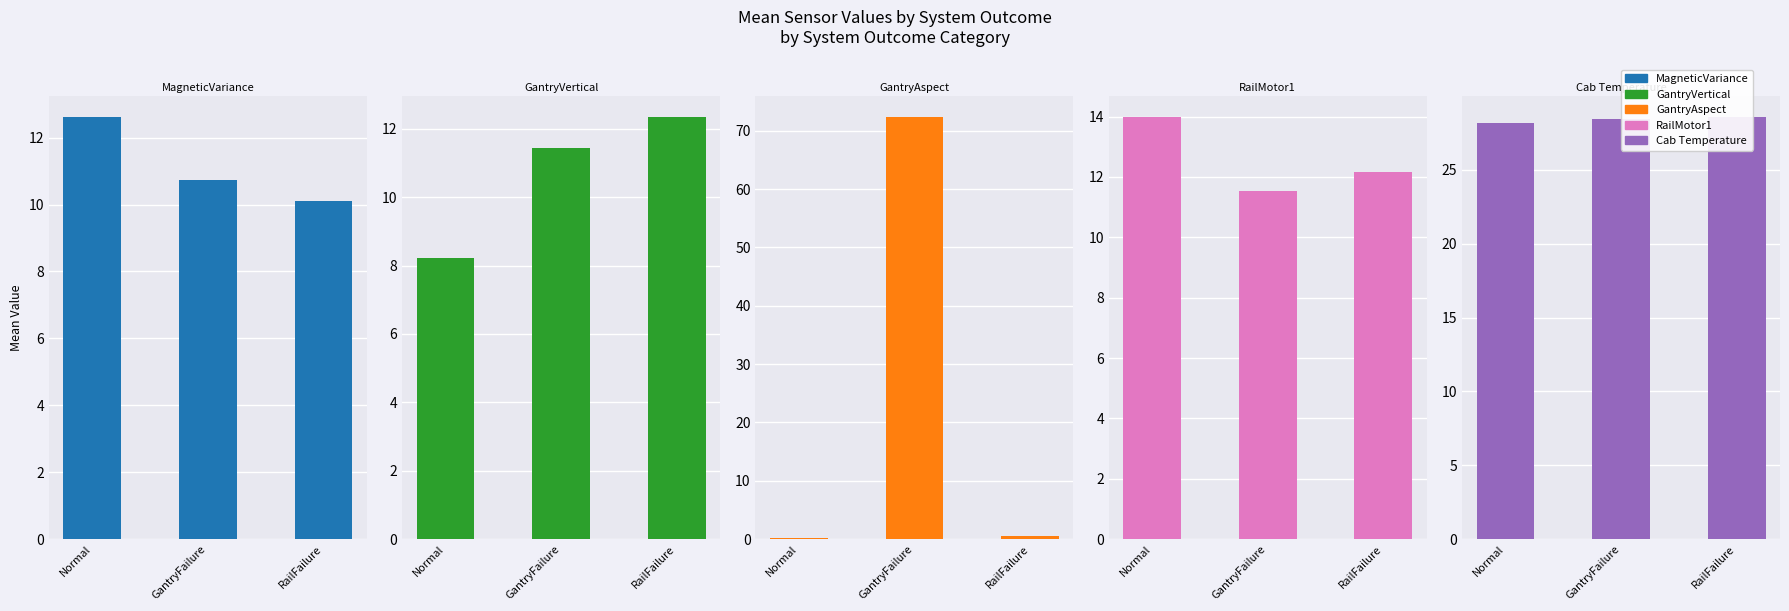

What is the label of the 1st bar from the left?

Normal